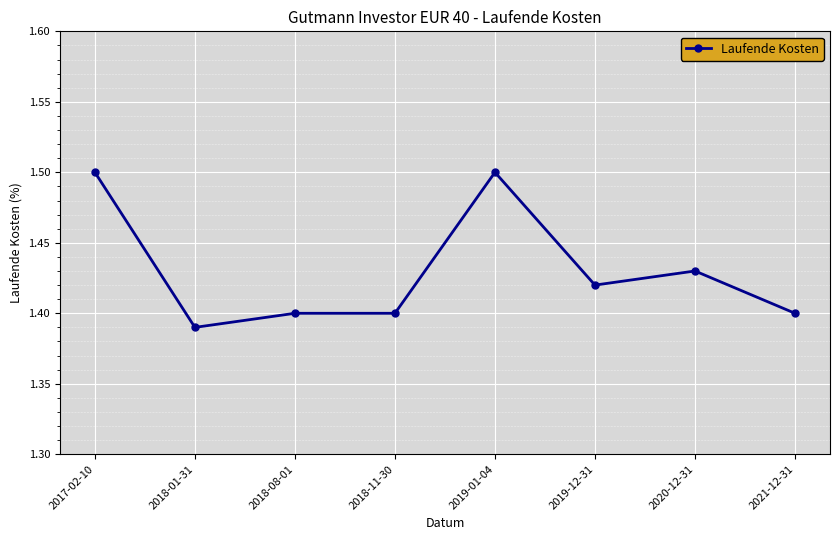

What is the greatest value displayed?

1.5